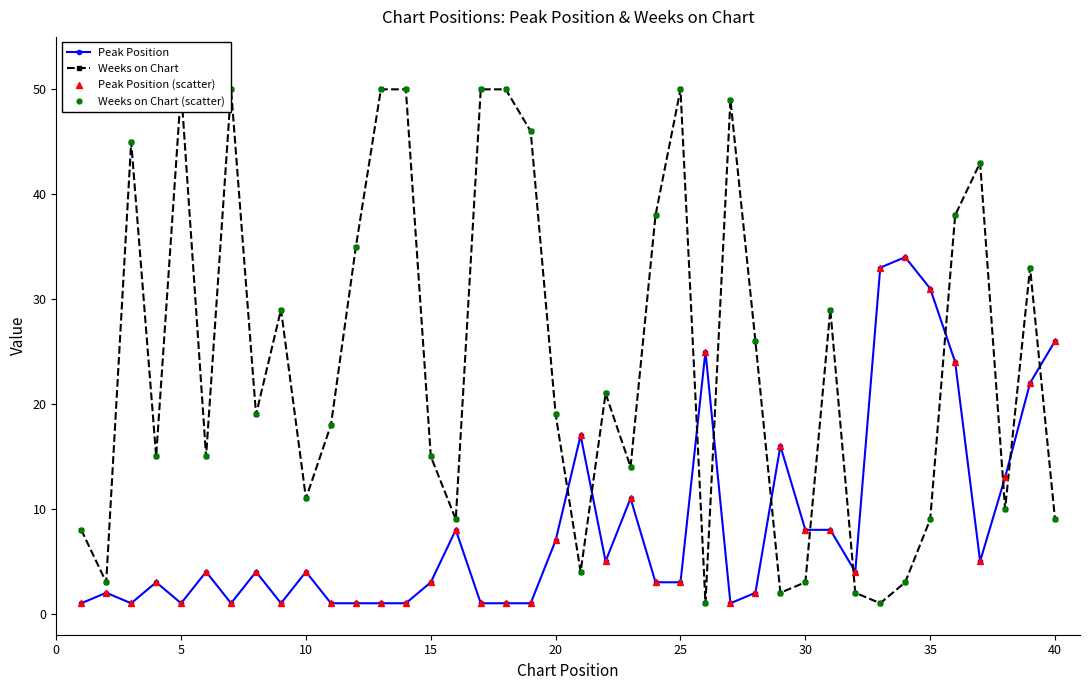

The value of Peak Position at 40 is 12. True or false?

False